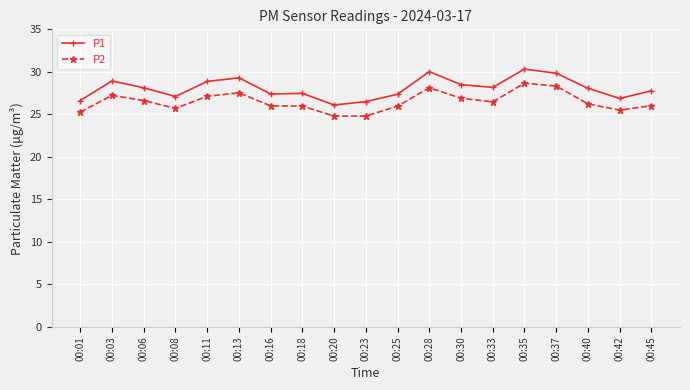

At which category does P1 reach its first local peak?

00:03